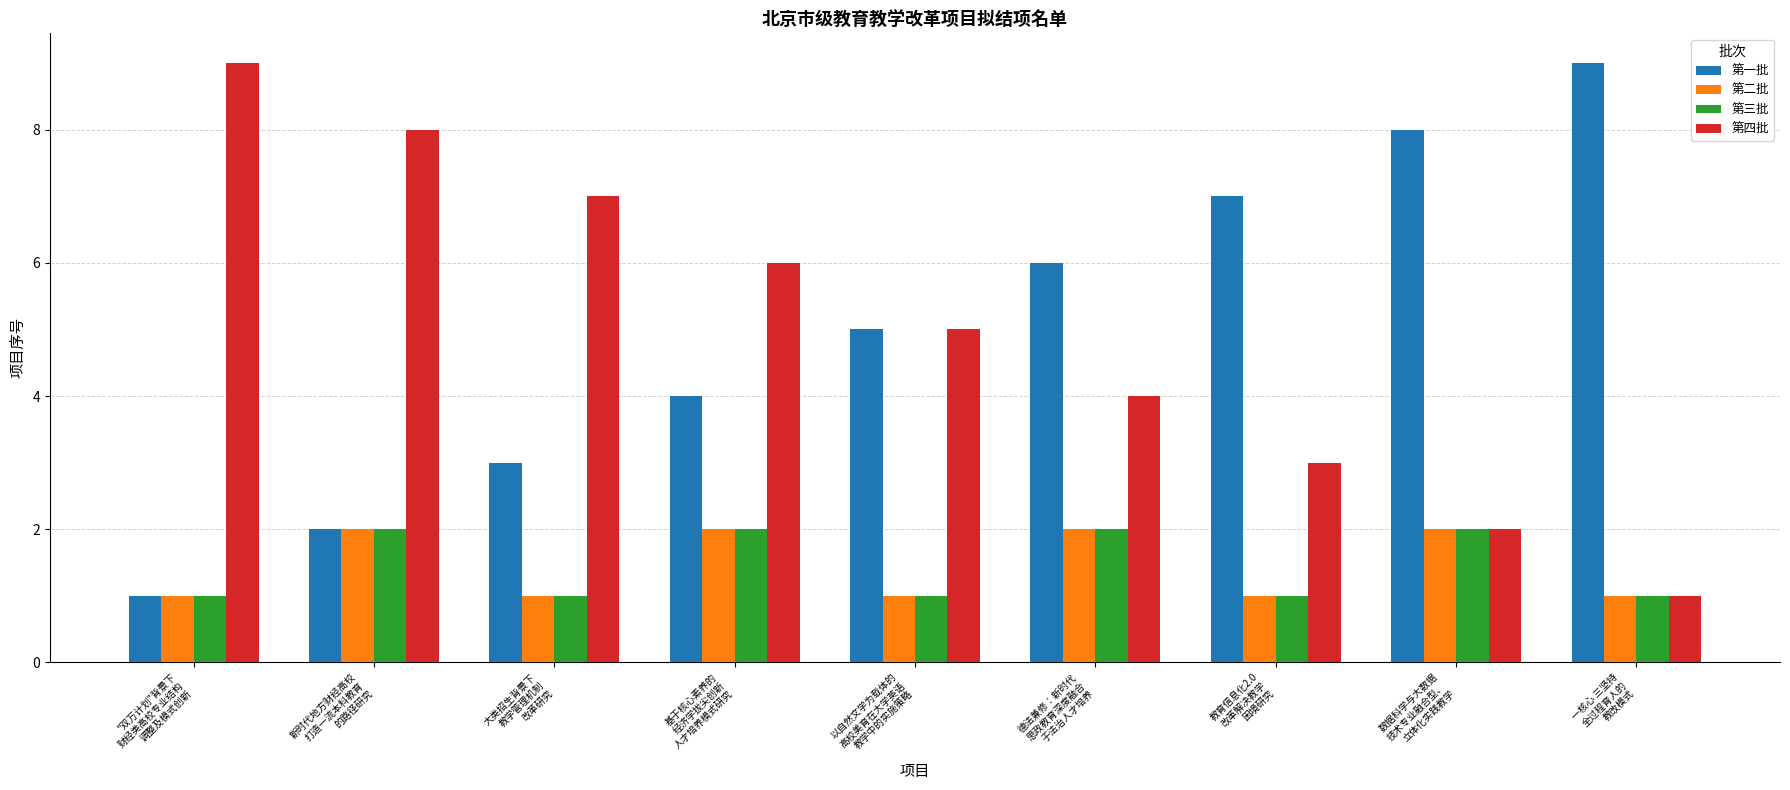

The 第一批 series shows 1 at "双万计划"背景下
财经类高校专业结构
调整及模式创新. True or false?

True